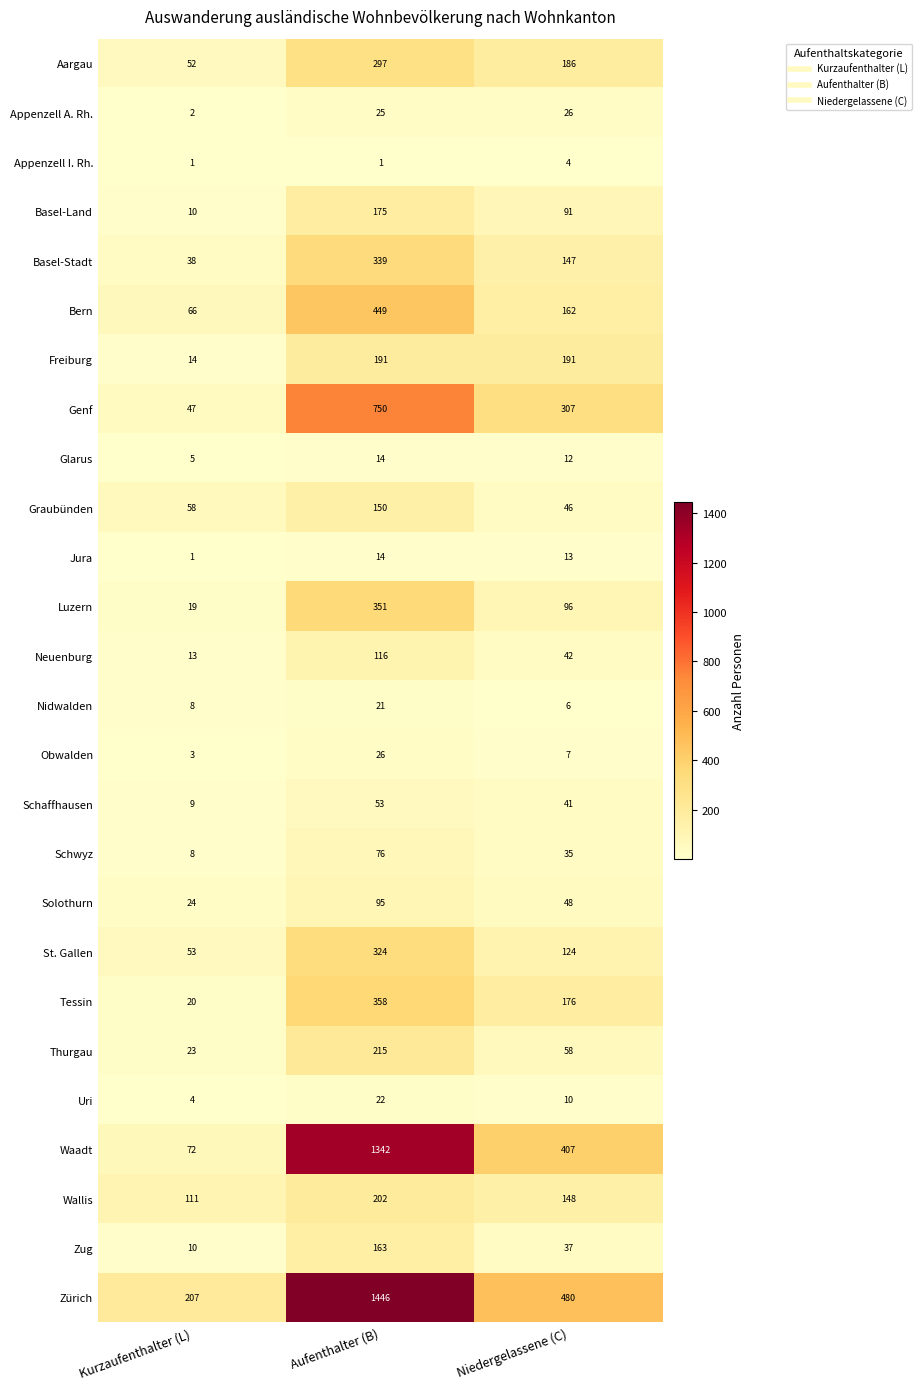

Which series has the largest total across all categories?

Zürich